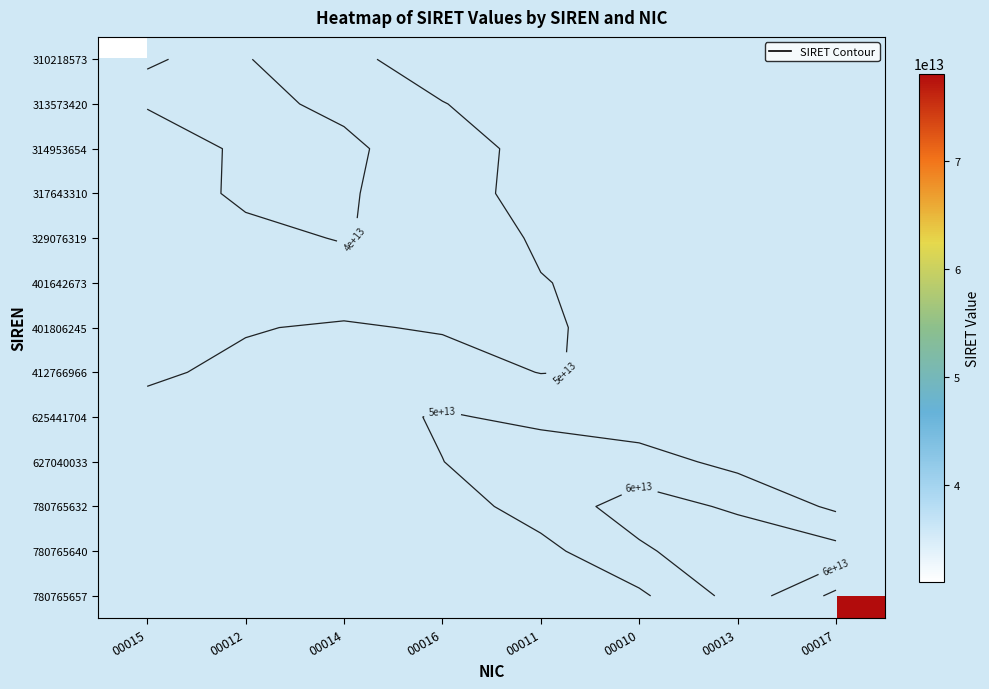

Is the value of 313573420 at 00014 greater than the value of 780765657 at 00013?

No